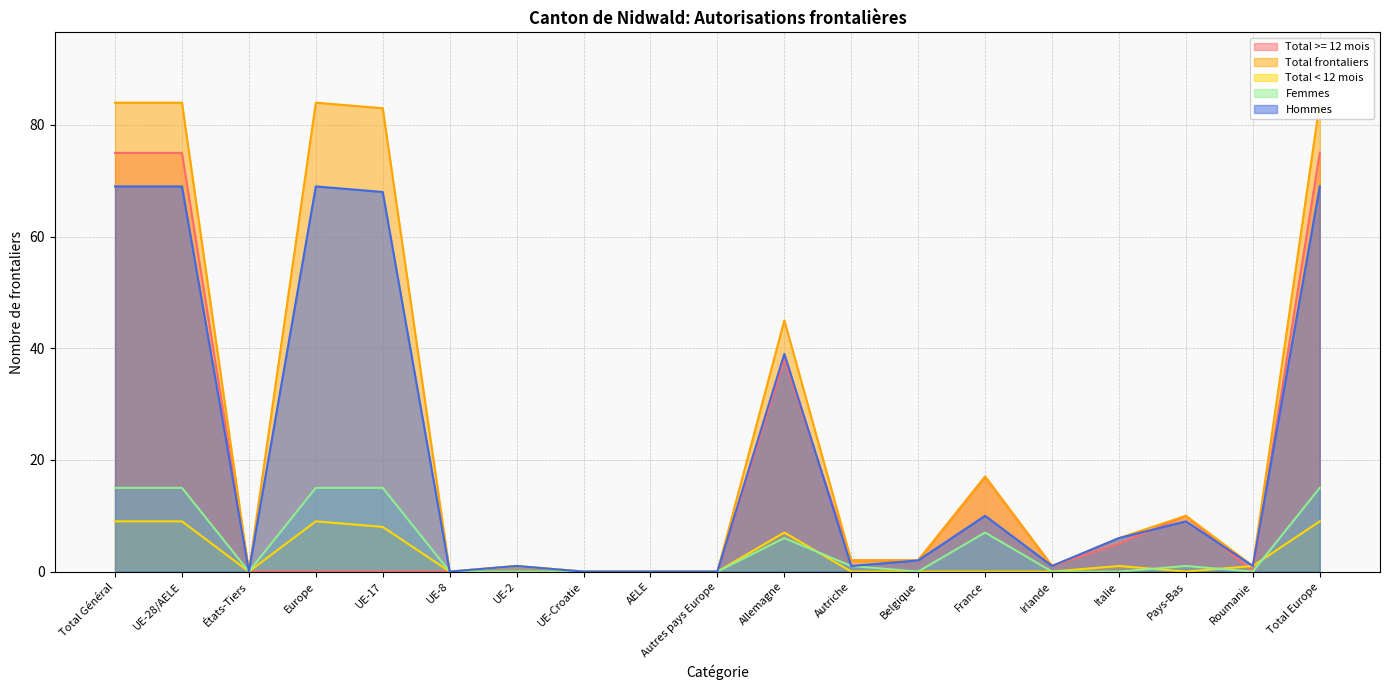

How many positive values does the Total >= 12 mois series have?

10